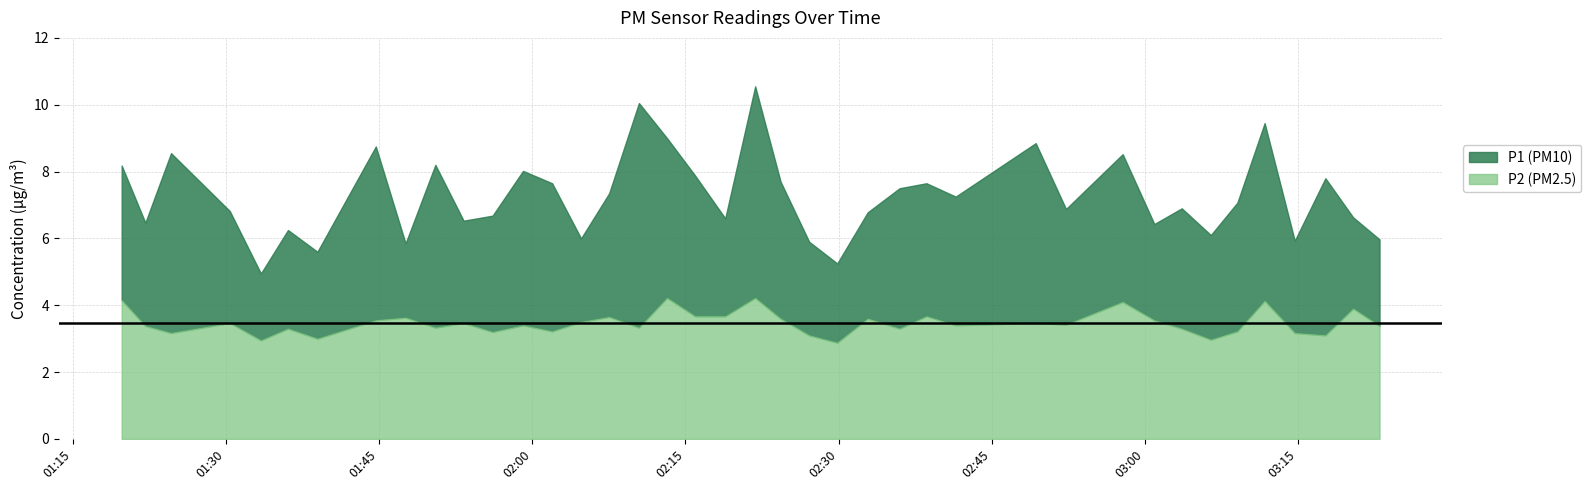

What are all the series names shown in the legend?

P1 (PM10), P2 (PM2.5)